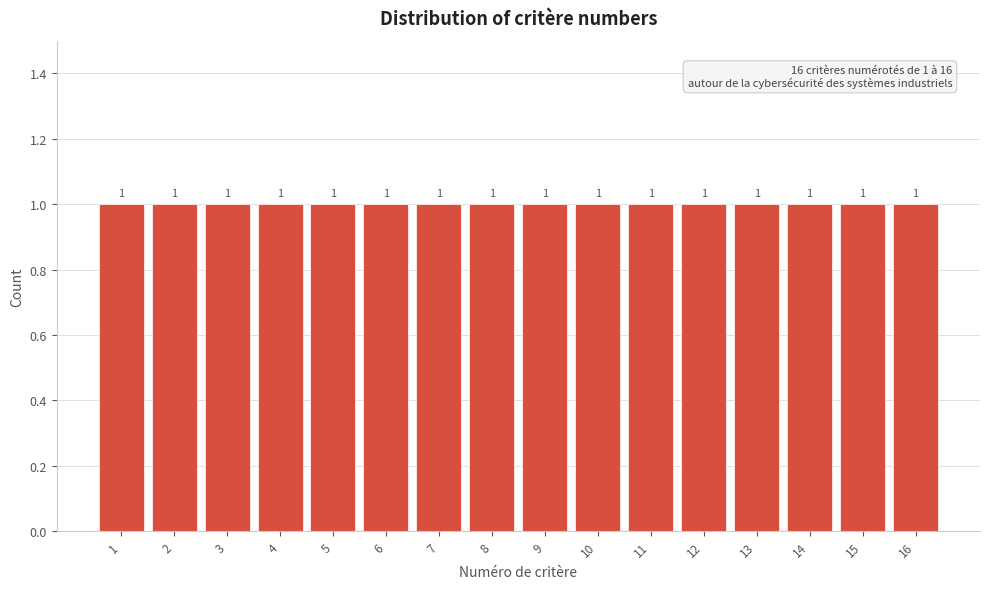

Reading left to right, transcribe this chart: for each bar, give the range it covers on the x-axis and its height.

0.5 to 1.5: 1
1.5 to 2.5: 1
2.5 to 3.5: 1
3.5 to 4.5: 1
4.5 to 5.5: 1
5.5 to 6.5: 1
6.5 to 7.5: 1
7.5 to 8.5: 1
8.5 to 9.5: 1
9.5 to 10.5: 1
10.5 to 11.5: 1
11.5 to 12.5: 1
12.5 to 13.5: 1
13.5 to 14.5: 1
14.5 to 15.5: 1
15.5 to 16.5: 1